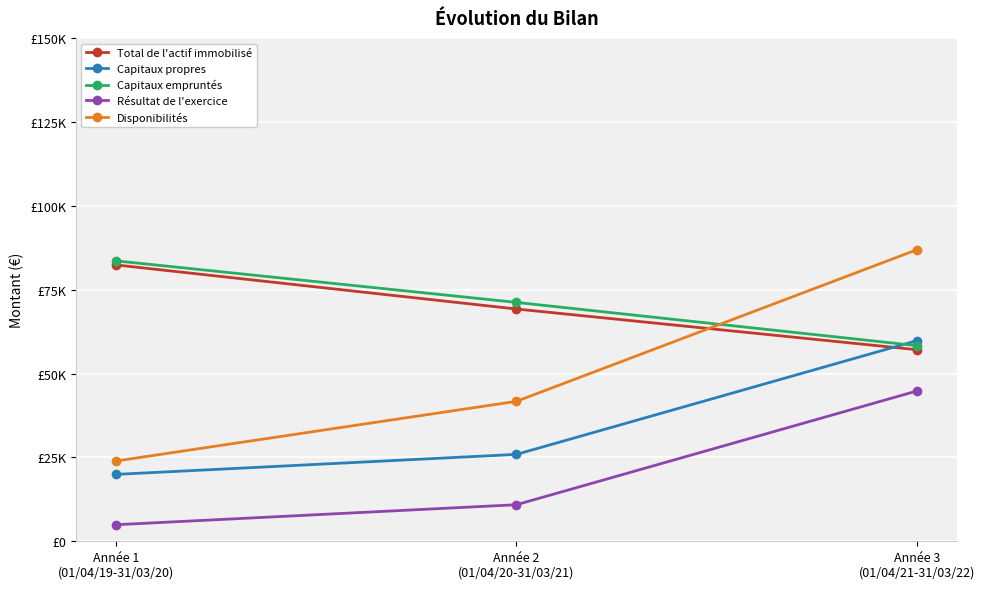

Which category has the highest value in the Total de l'actif immobilisé series?

Année 1
(01/04/19-31/03/20)